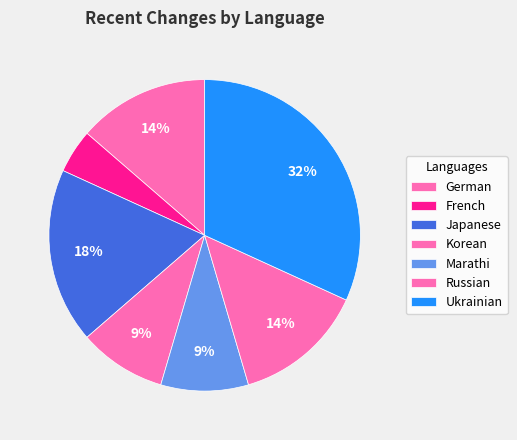

Which category has the biggest portion of the pie?

Ukrainian